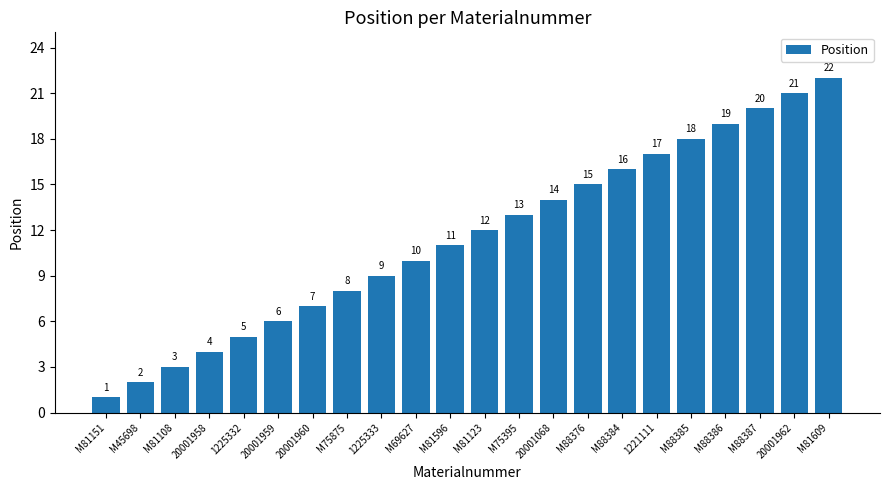

How many bars are there in total?

22